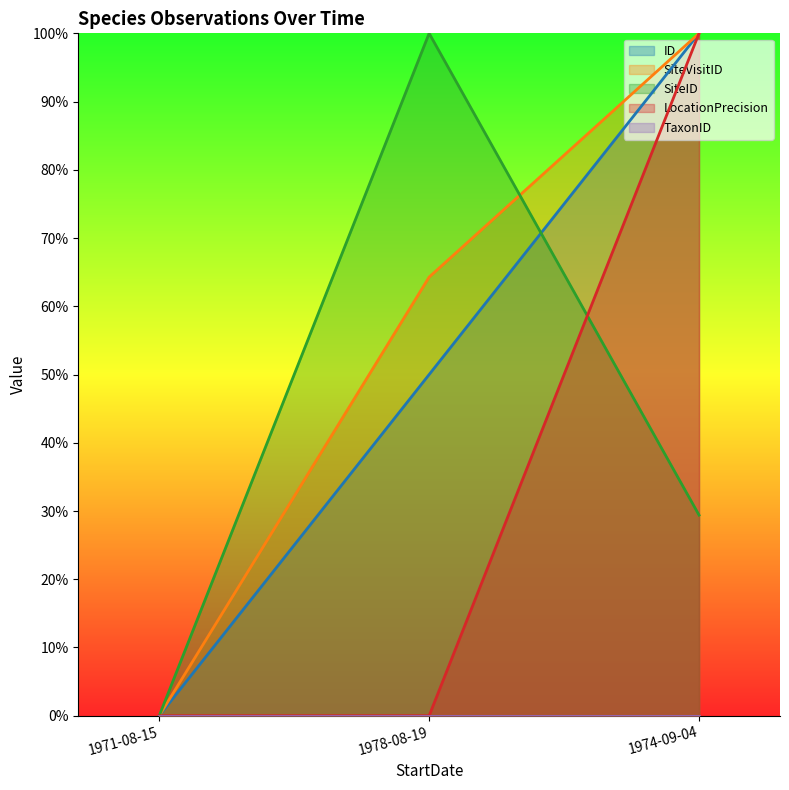

List the labels in order of LocationPrecision value, largest first.

1974-09-04, 1971-08-15, 1978-08-19